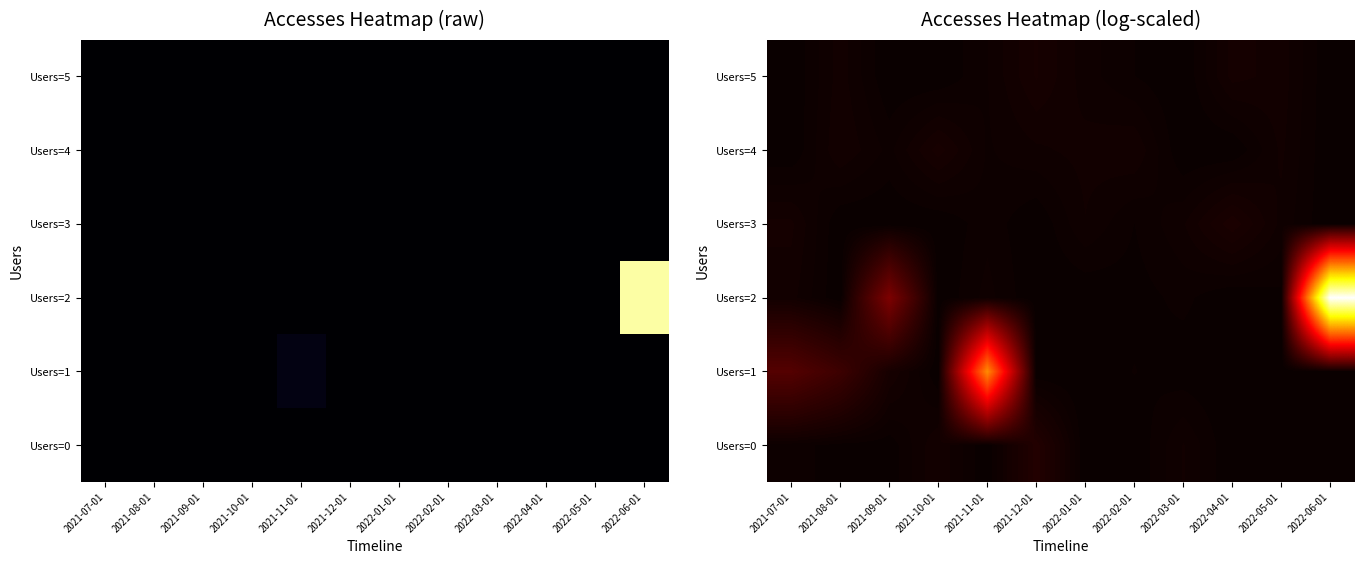

What is the highest value of the Users=5 series?

0.2